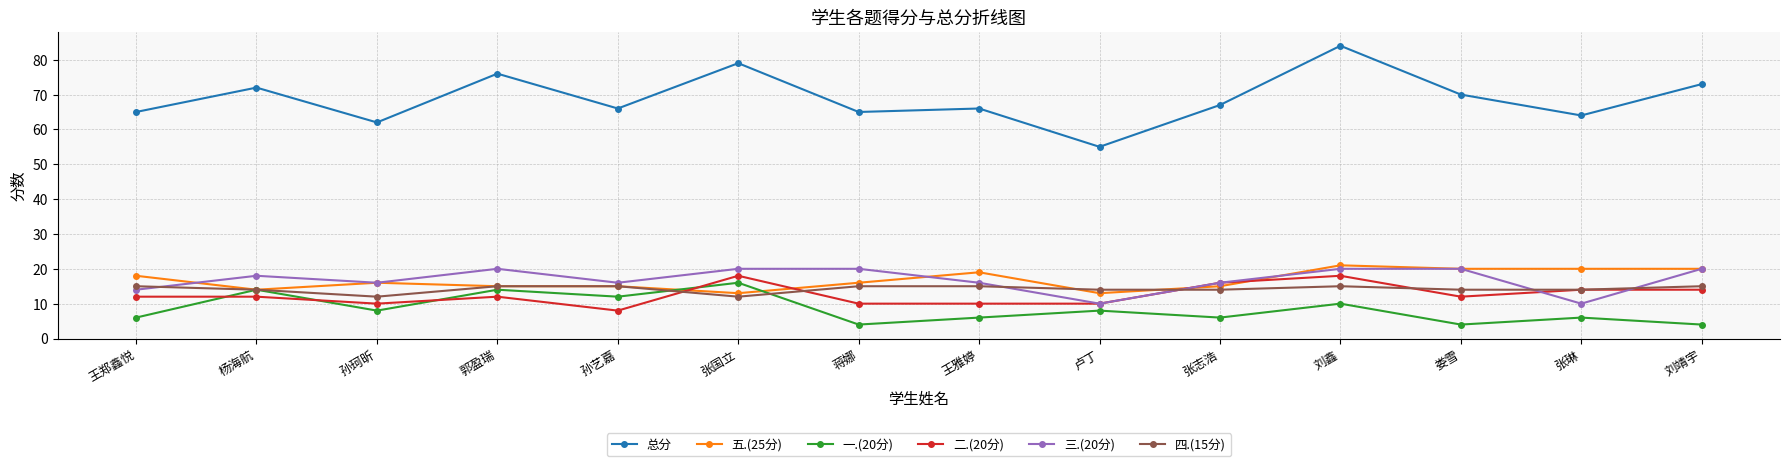

What is the sum of all 总分 values?

964